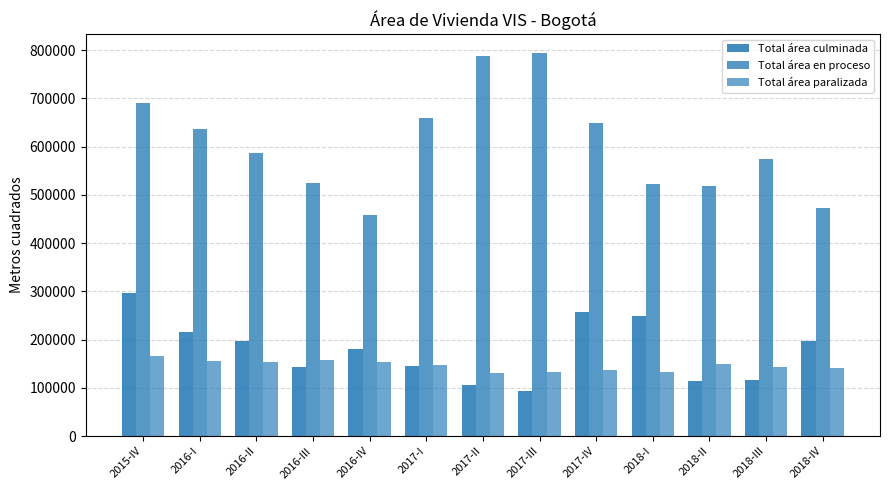

How many groups of bars are there?

13